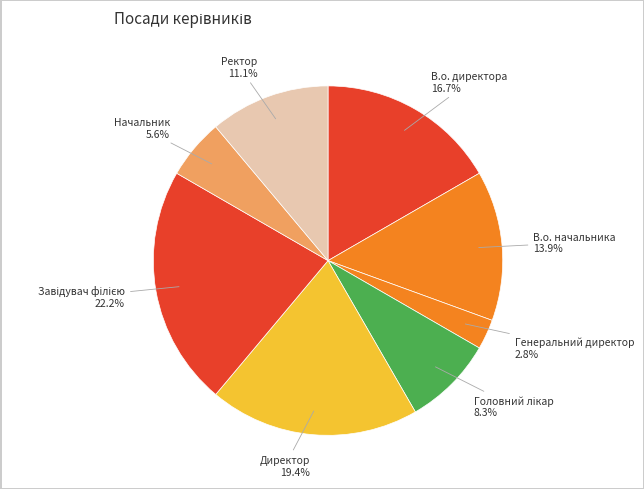

Approximately how many times larger is the value at В.о. директора compared to Генеральний директор?

6.0